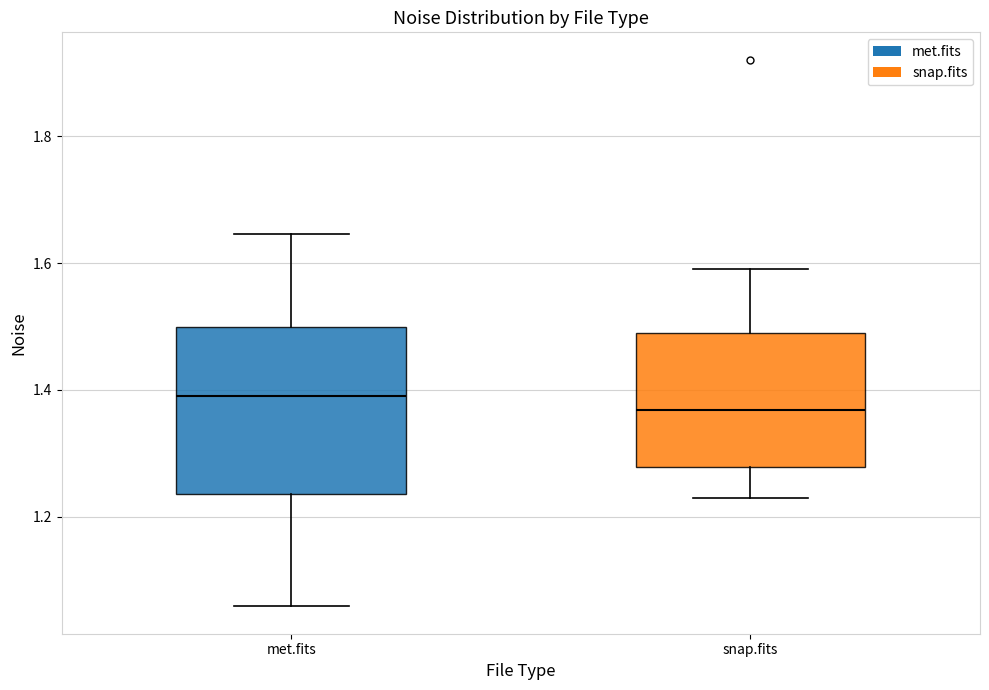

Comparing the boxes themselves (not the whiskers), which one is the tallest?

met.fits